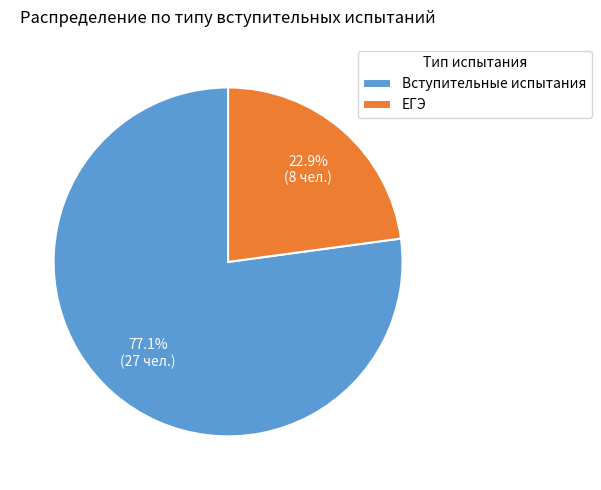

Which slice is the largest?

Вступительные испытания